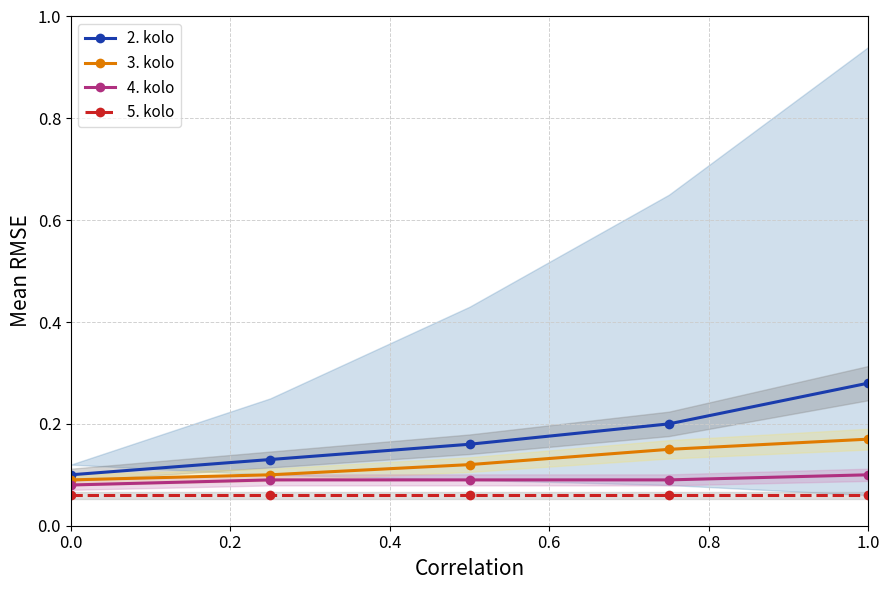

True or false: 5. kolo and 3. kolo cross at least once.

False